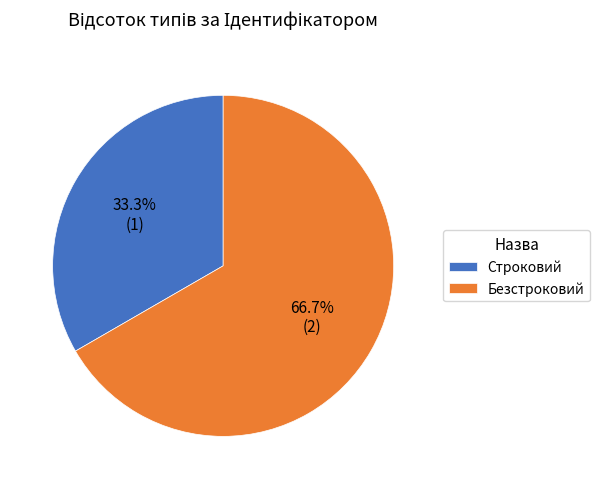

What is the ratio of the value at Безстроковий to the value at Строковий?

2.0